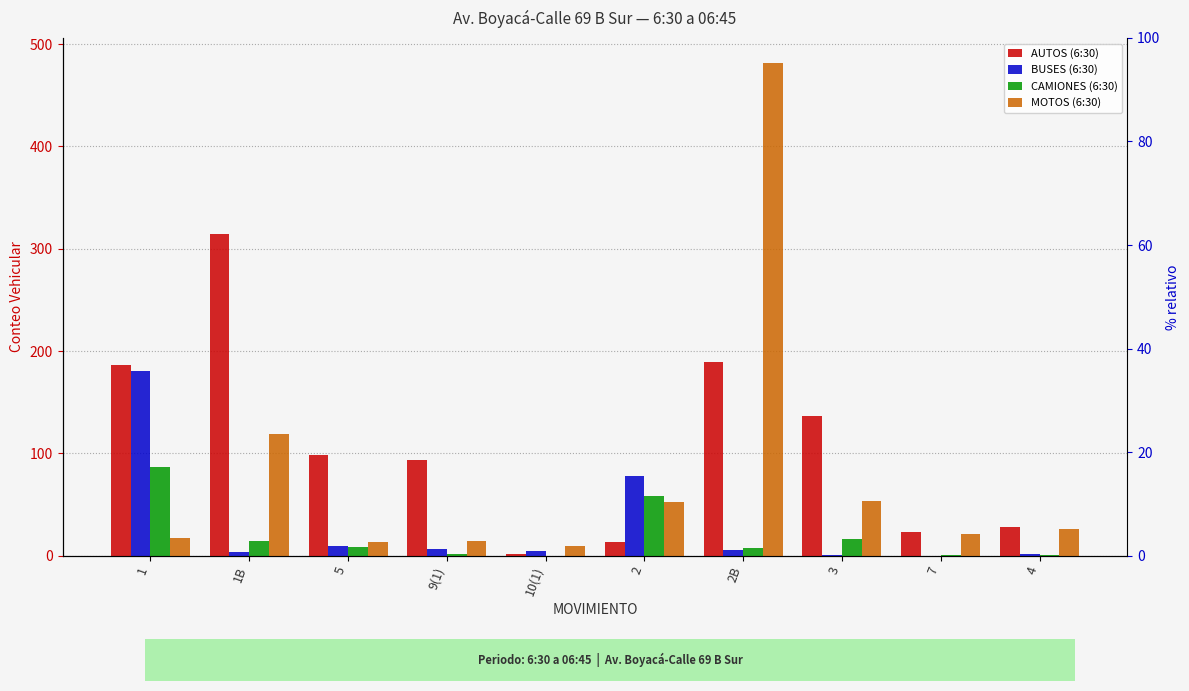

What is the greatest value displayed?

482